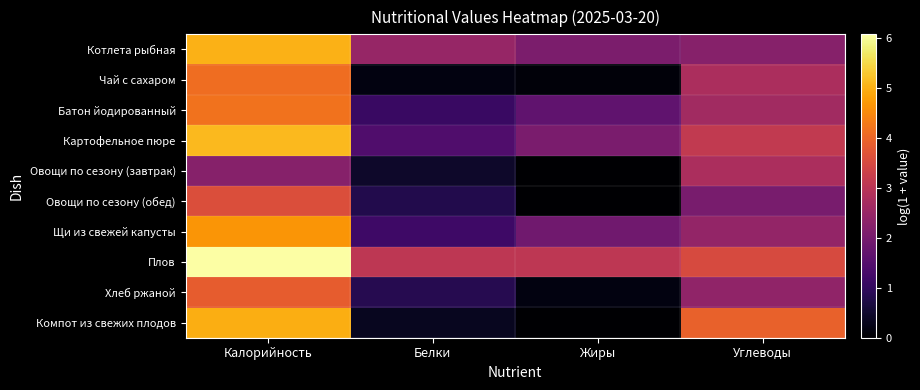

Which series has the largest total across all categories?

Плов